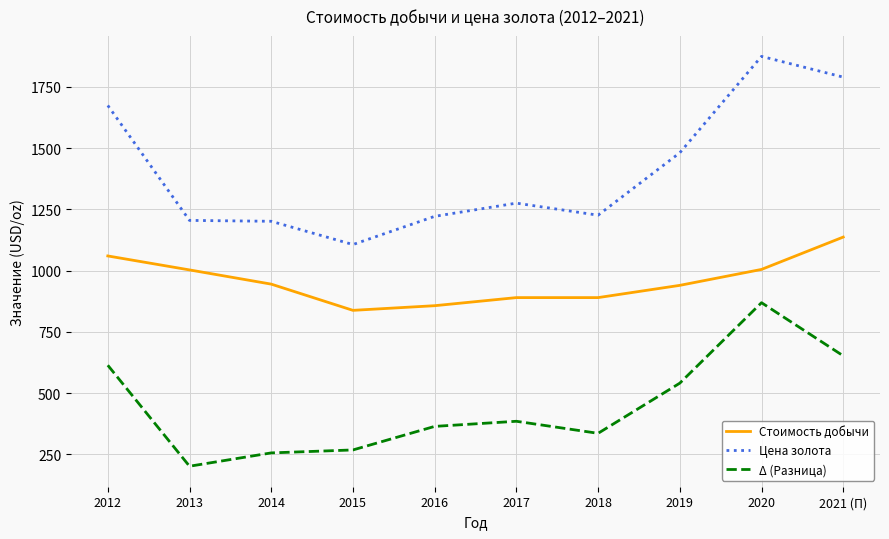

What is the sum of all Цена золота values?

14054.8